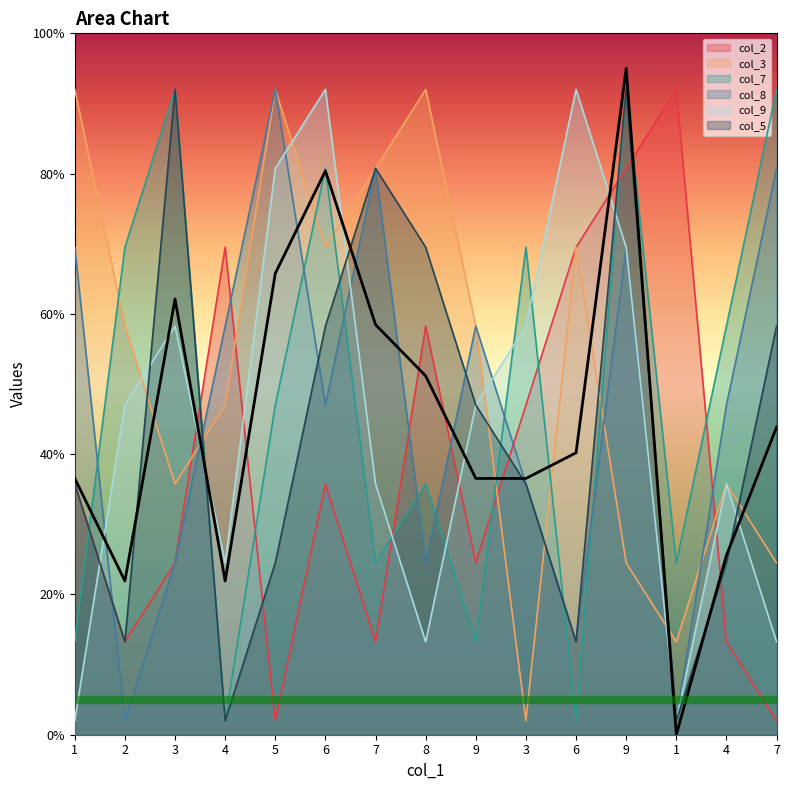

What is the maximum value shown in the chart?

92.0